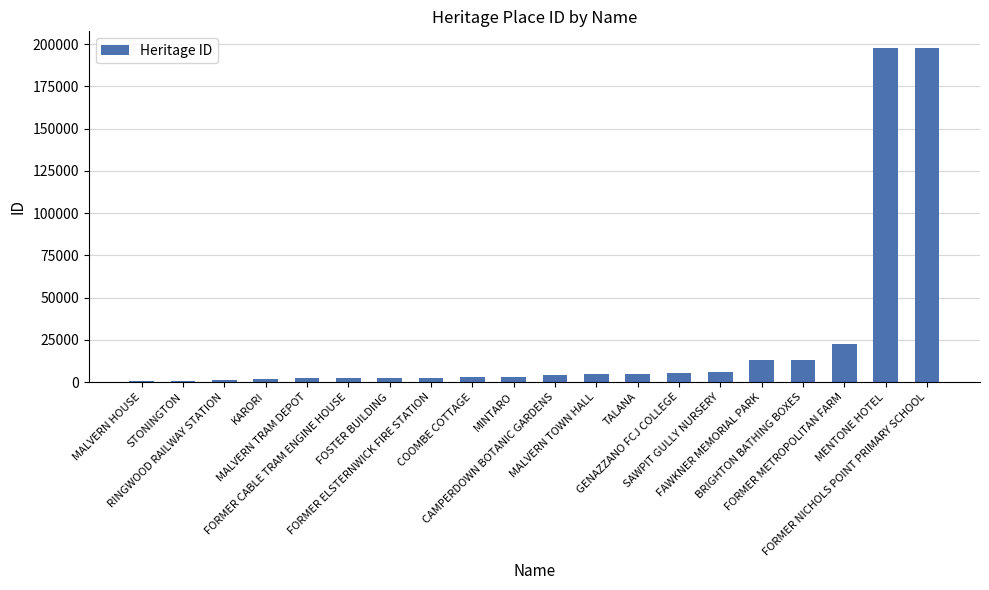

What is the greatest value displayed?

197636